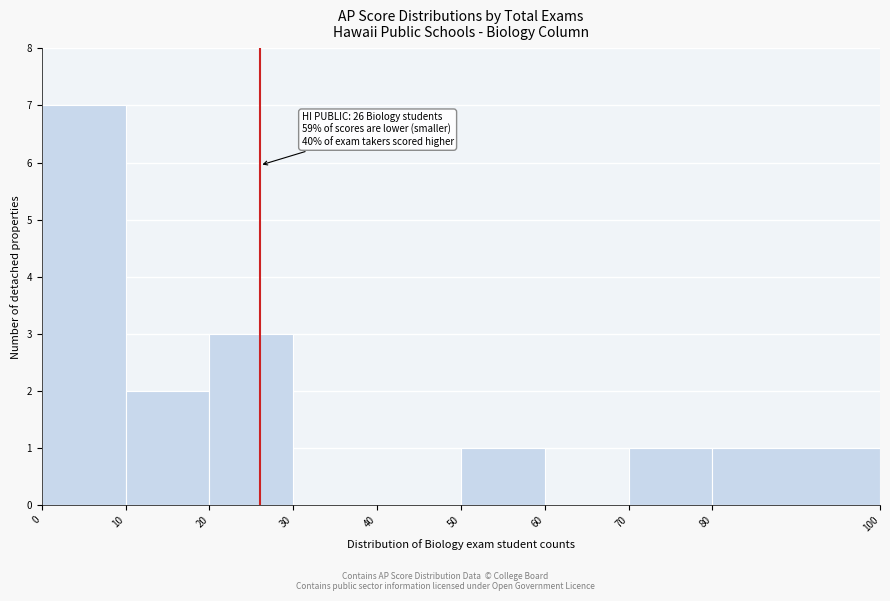

Over which range of the x-axis is the bar tallest?

0 to 10